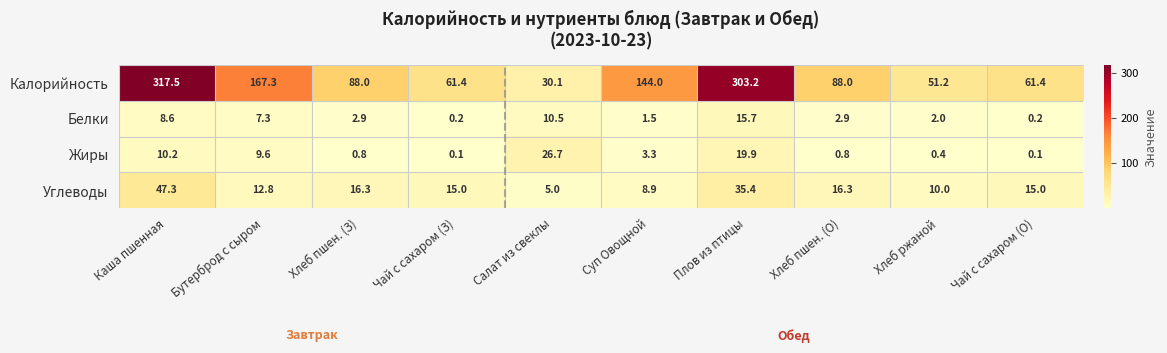

The Белки series shows 2.9 at Хлеб пшен. (З). True or false?

True